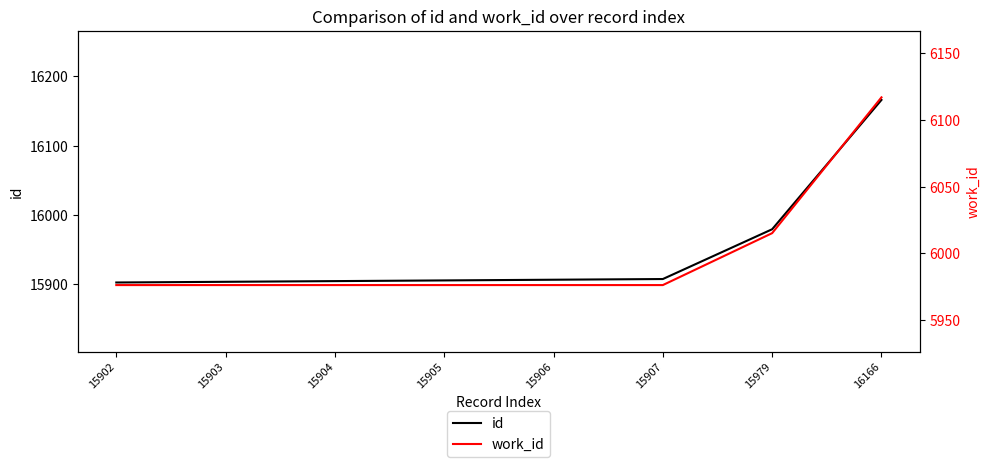

Between 15902 and 16166, which series saw the biggest shift?

id